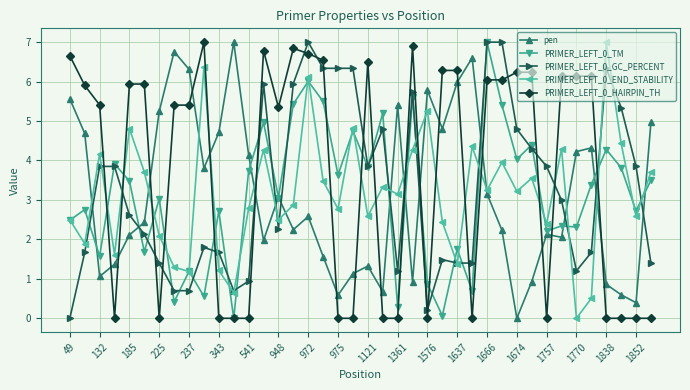

What is the greatest value displayed?

7.0